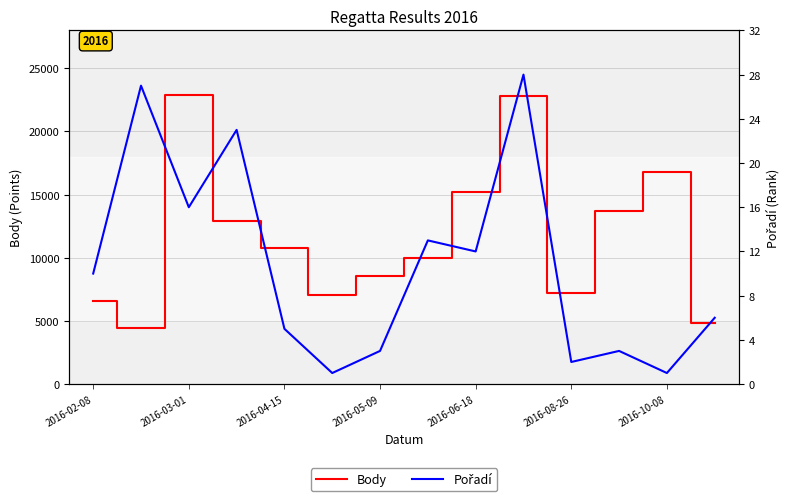

What is the sum of all Pořadí values?

150